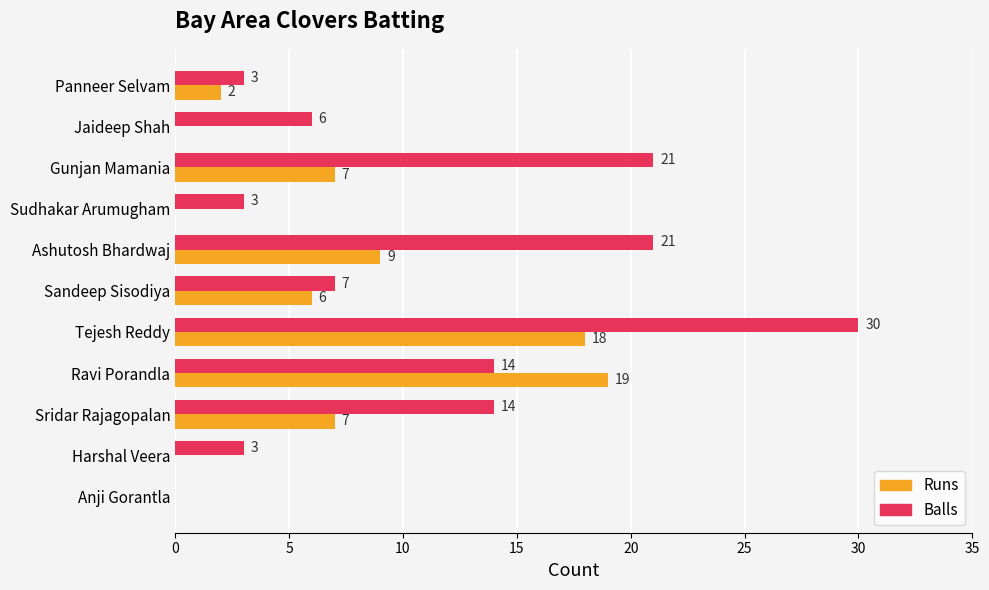

How many Balls values are between 3 and 21?

9